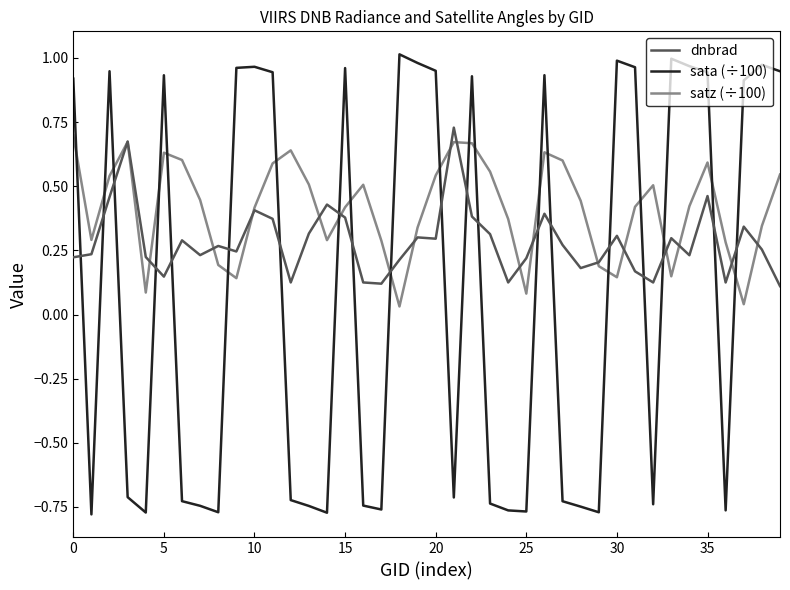

Which series has the largest total across all categories?

satz (÷100)